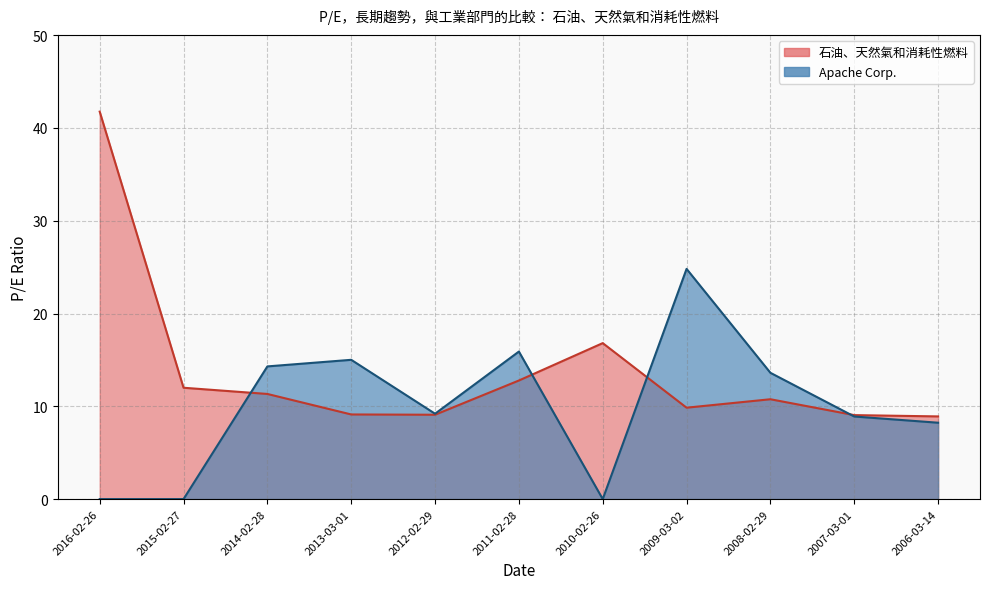

What is the label of the 3rd point from the left?

2014-02-28